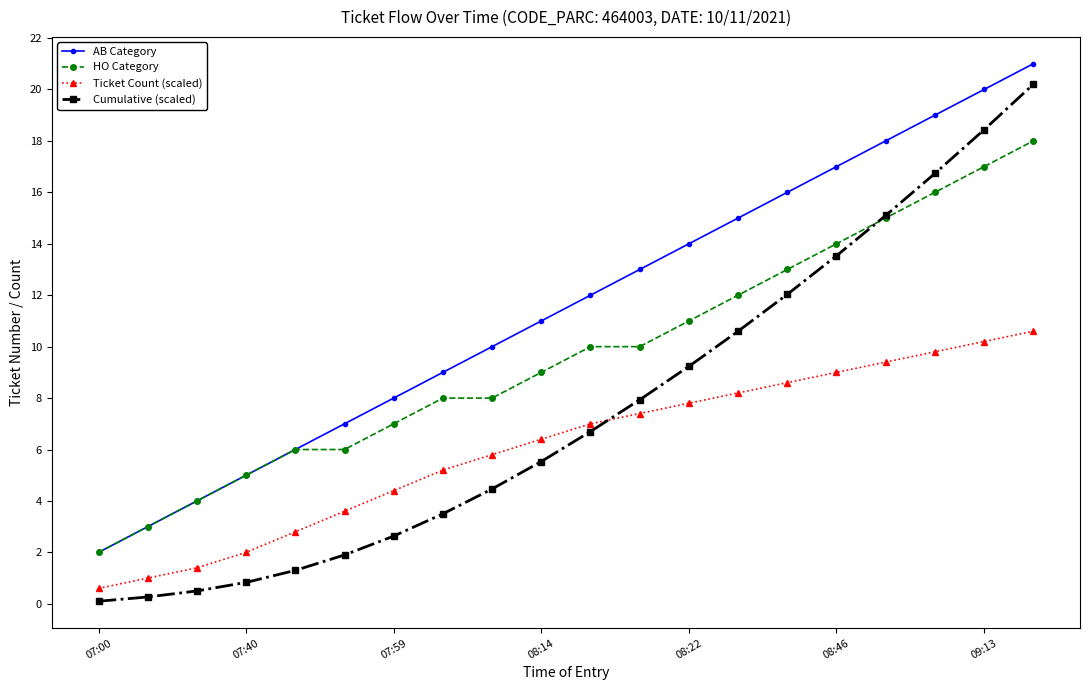

Rank the series by their average value, from highest to lowest.

AB Category, HO Category, Cumulative (scaled), Ticket Count (scaled)